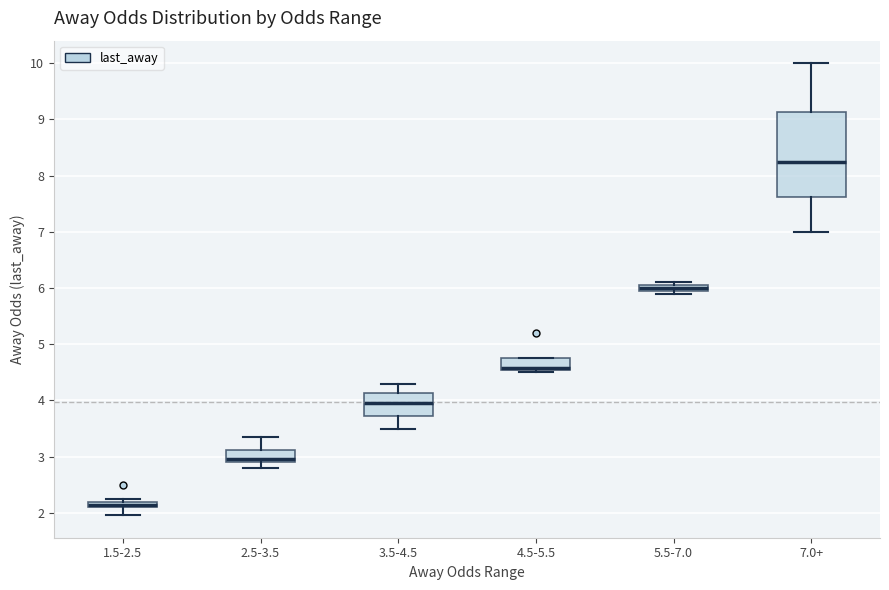

Which box's median line is the lowest?

1.5-2.5